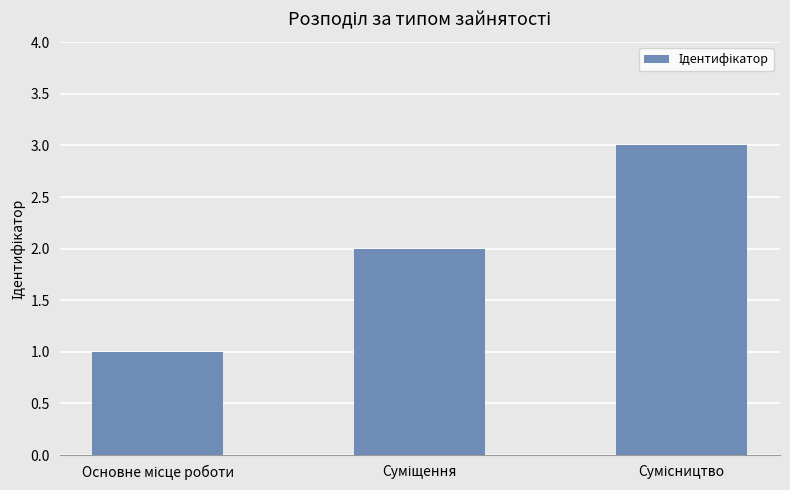

What is the greatest value displayed?

3